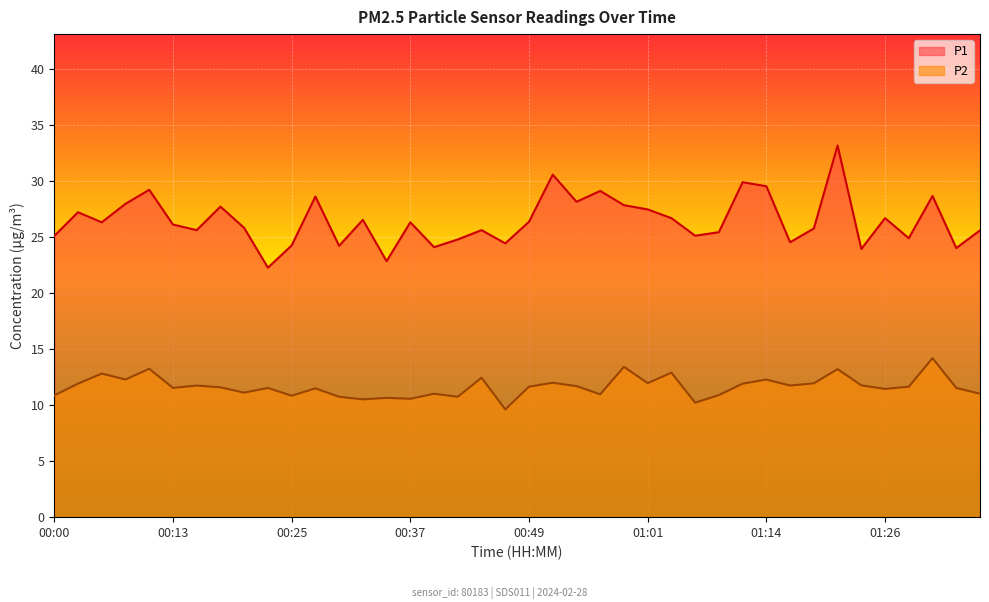

Reading right to left, extract all data points from this chart.

P1: 25.6	24.0	28.6	24.9	26.7	23.9	33.1	25.8	24.5	29.5	29.9	25.4	25.1	26.7	27.4	27.8	29.1	28.1	30.6	26.4	24.4	25.6	24.8	24.1	26.3	22.8	26.5	24.2	28.6	24.2	22.2	25.8	27.7	25.6	26.1	29.2	27.9	26.3	27.2	25.1
P2: 11.0	11.5	14.2	11.6	11.4	11.8	13.2	11.9	11.7	12.3	11.9	10.9	10.2	12.9	11.9	13.4	10.9	11.7	12.0	11.6	9.6	12.4	10.7	11.0	10.6	10.6	10.5	10.7	11.5	10.8	11.5	11.1	11.6	11.7	11.5	13.2	12.3	12.8	11.9	10.8